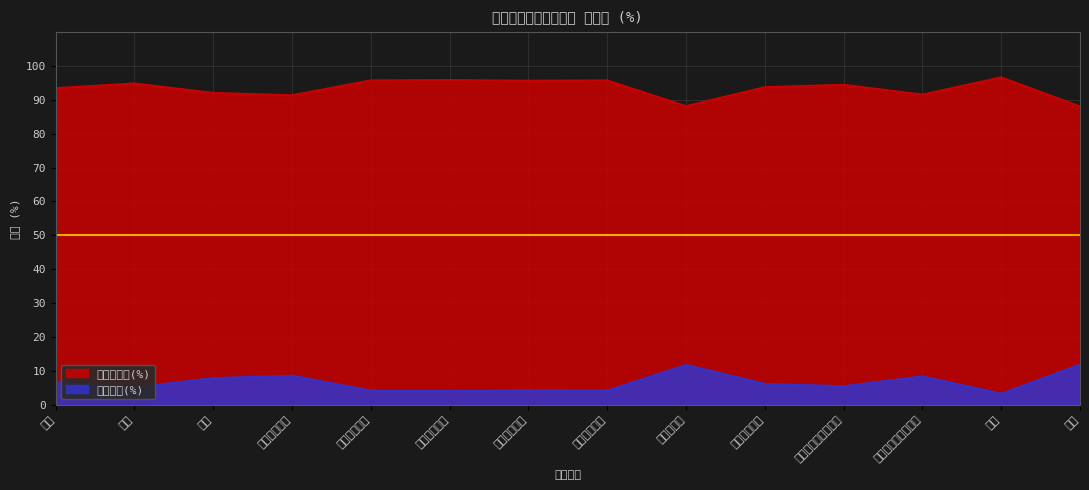

What is the difference between the second highest and minimum values in the 知っている(%) series?

7.8